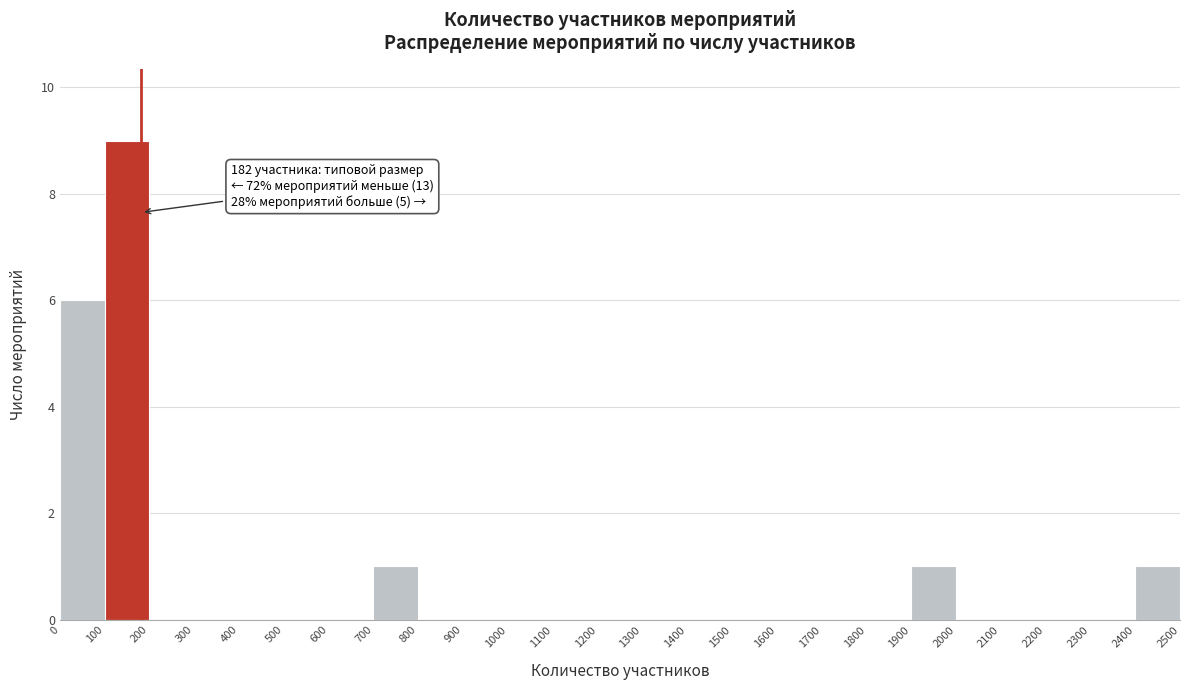

Over which range of the x-axis is the bar tallest?

100 to 200